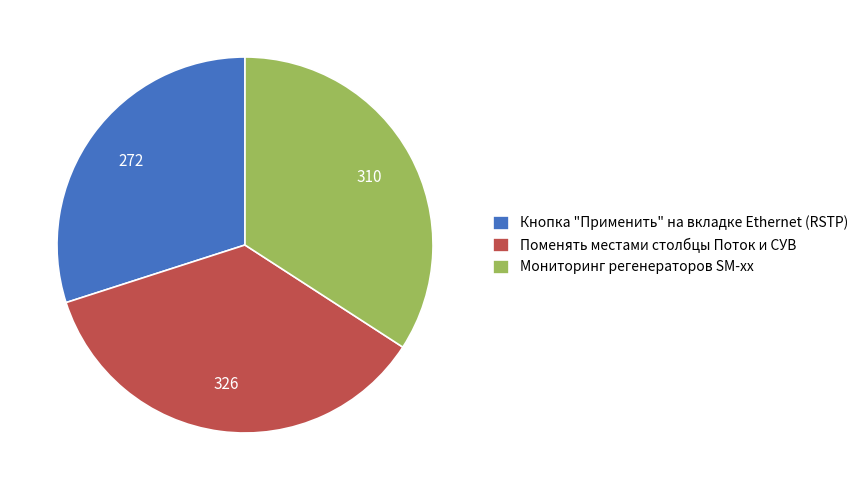

Between Поменять местами столбцы Поток и СУВ and Мониторинг регенераторов SM-xx, which is larger?

Поменять местами столбцы Поток и СУВ